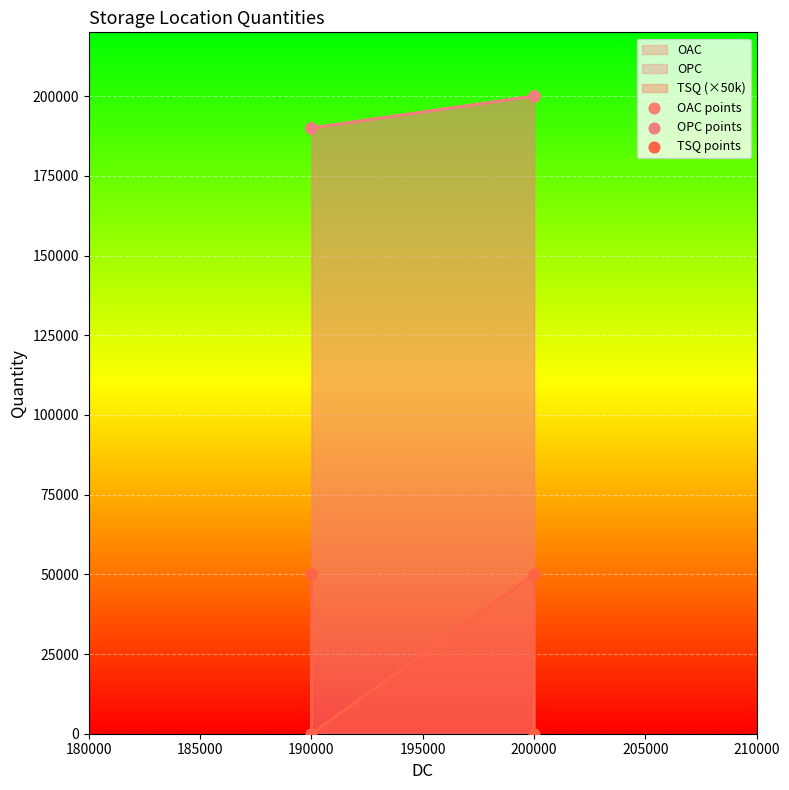

Which series reaches the maximum Y coordinate?

OAC points